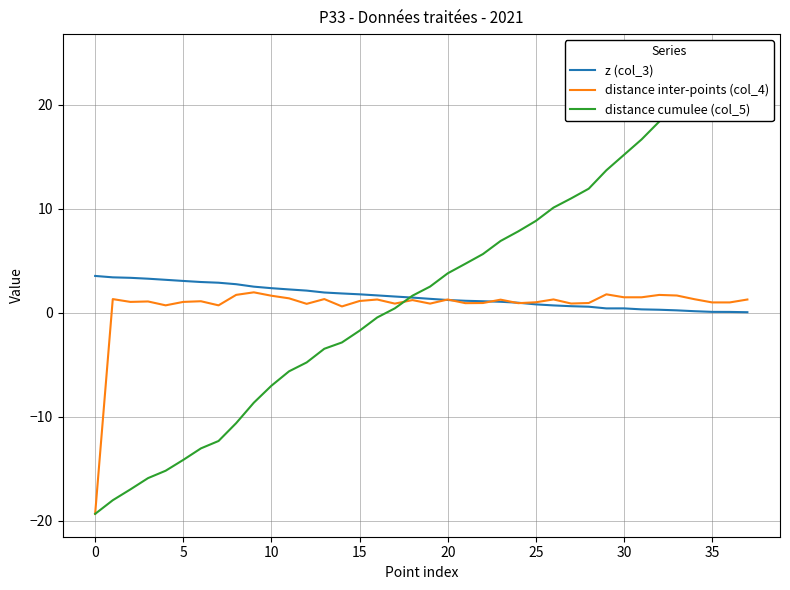

At how many categories does at least one series exceed -10?

38